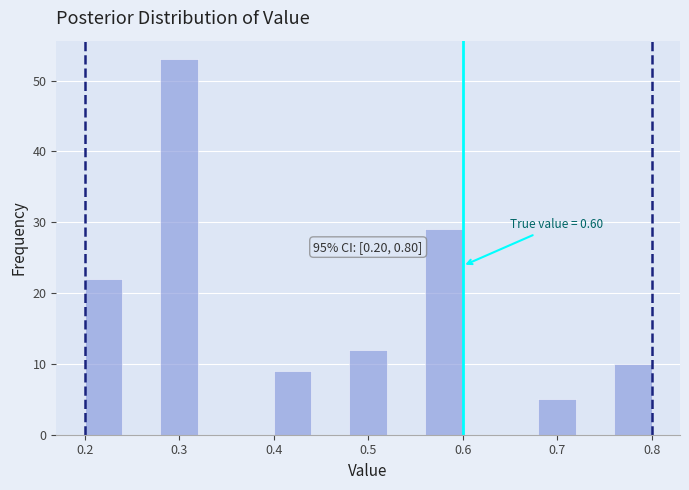

Over which range of the x-axis is the bar tallest?

0.28 to 0.32